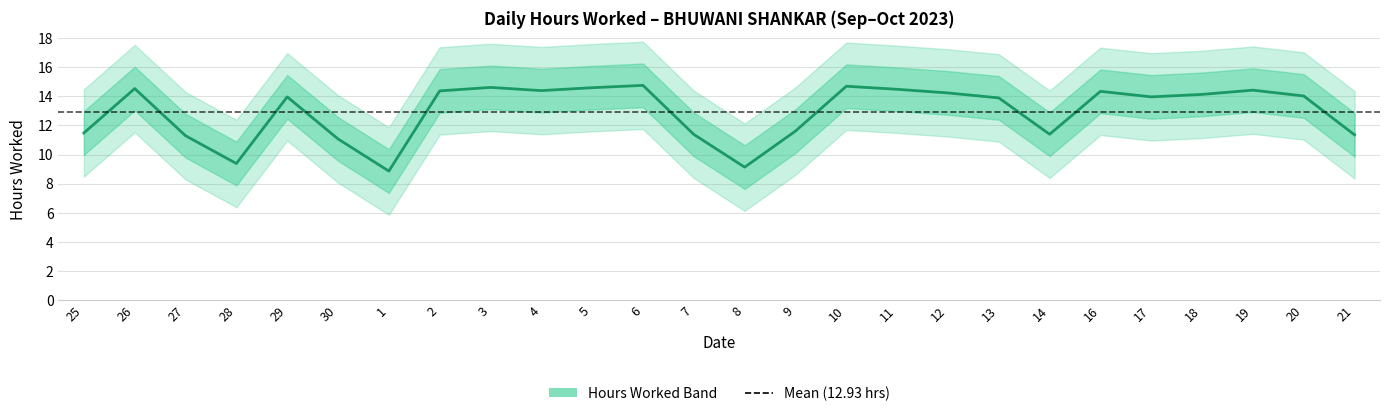

What is the smallest value displayed?

8.9